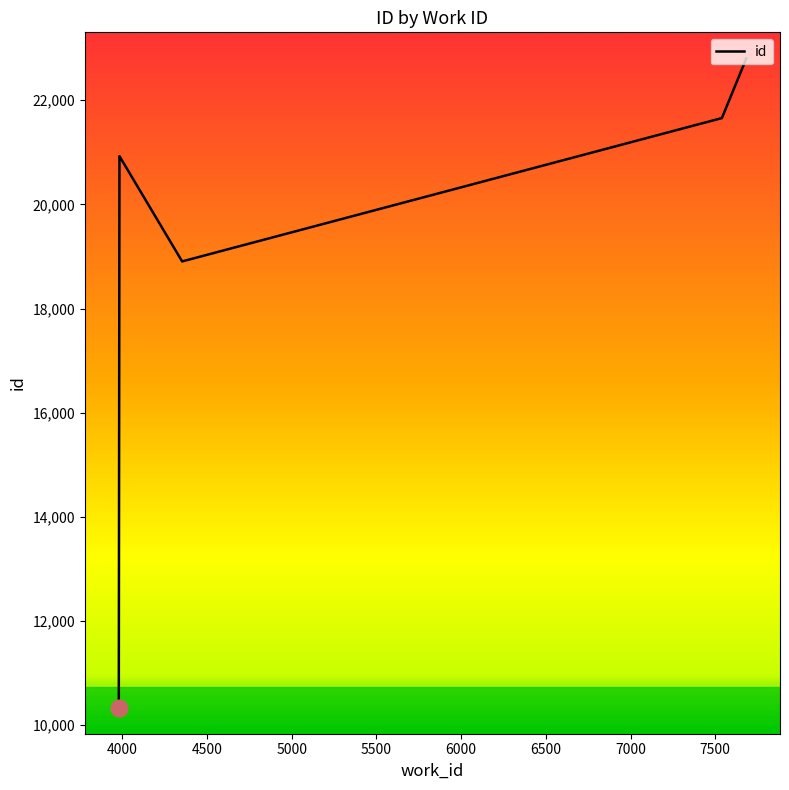

What is the change in value from 3979 to 7682?

+12455